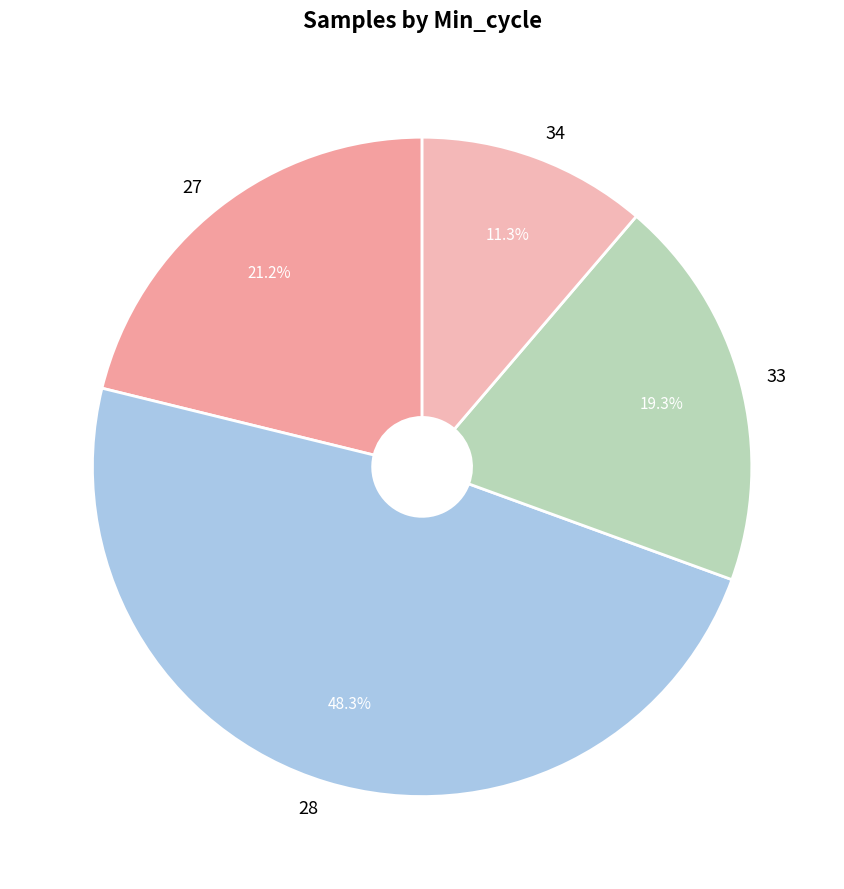

Is it true that 34 is 1% of the pie?

False